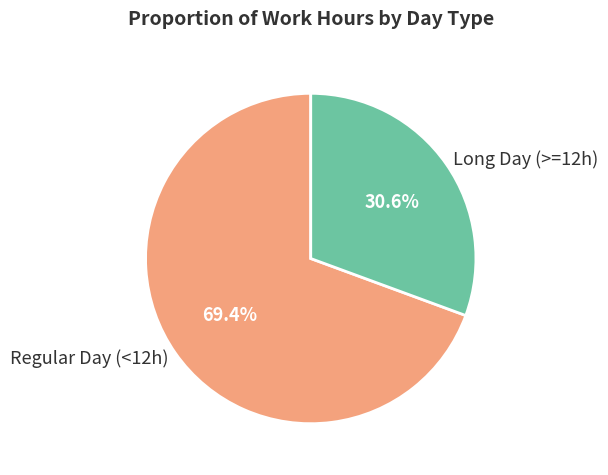

Do Regular Day (<12h) and Long Day (>=12h) together represent more than half of the pie?

Yes